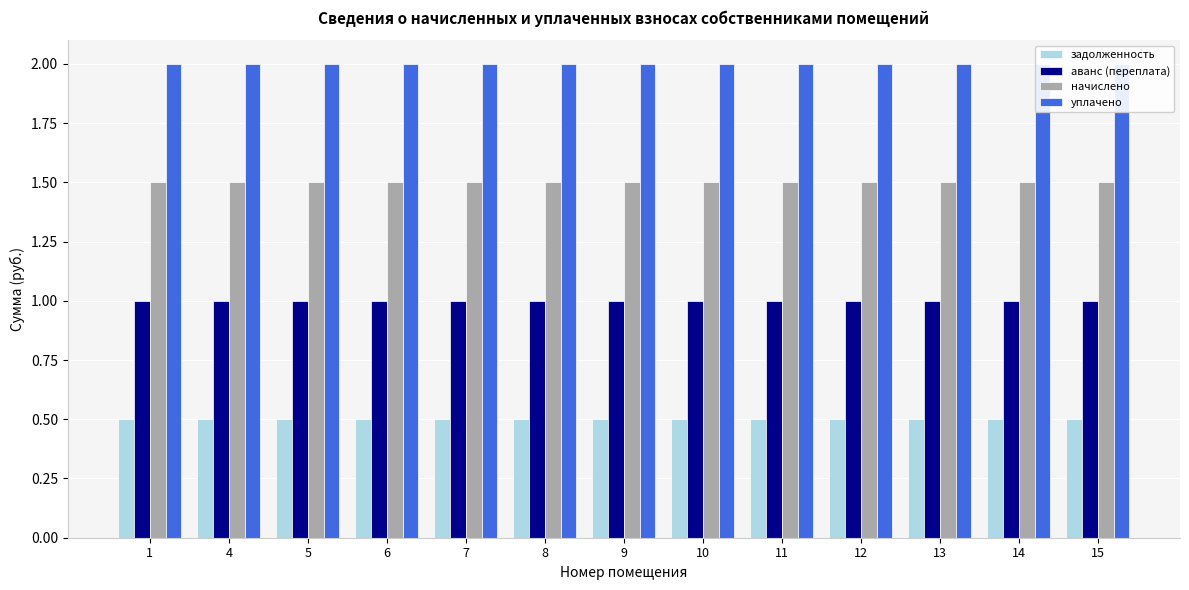

Rank the series at 4 from highest to lowest value.

уплачено, начислено, аванс (переплата), задолженность